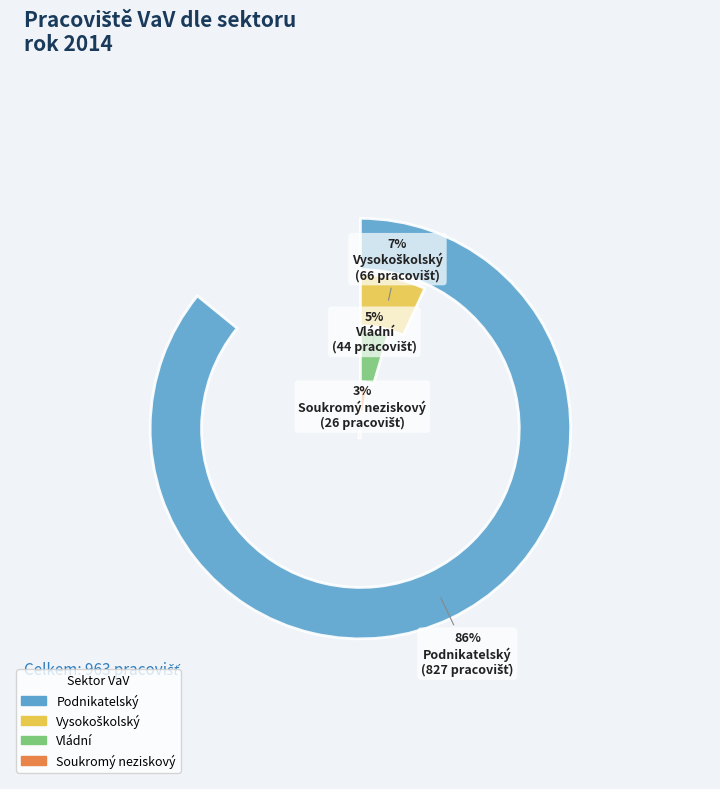

Is it true that Vládní is 1% of the pie?

False